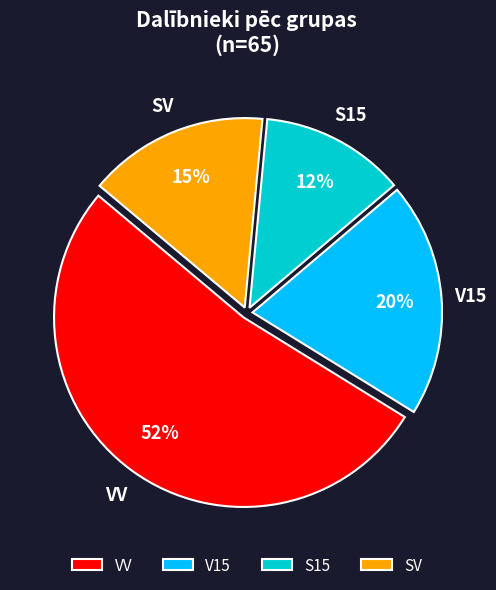

What percentage is the V15 slice, to the nearest percent?

20%